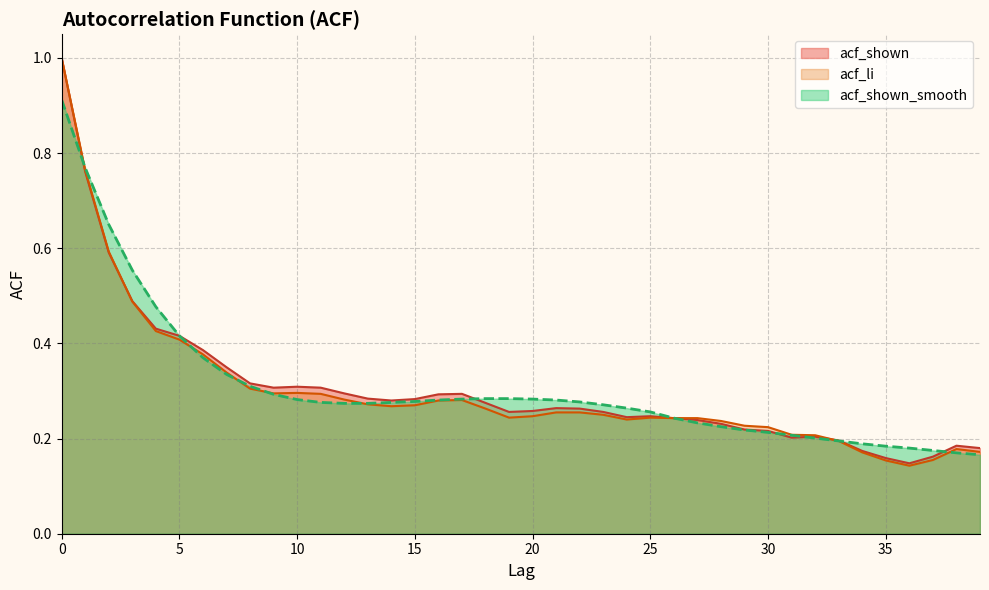

Which series has the widest spread of values?

acf_li